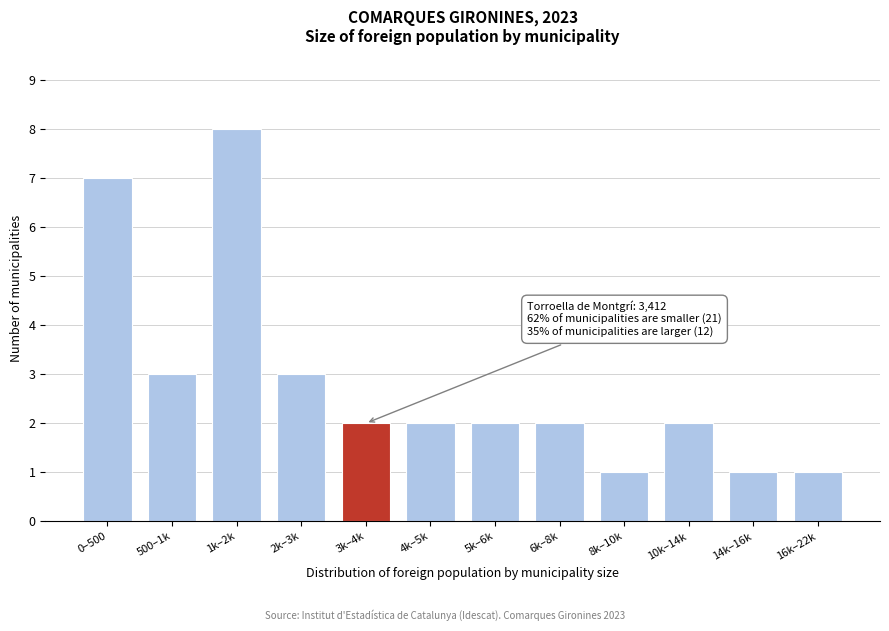

Reading left to right, list all the values displayed in this chart.

7	3	8	3	2	2	2	2	1	2	1	1